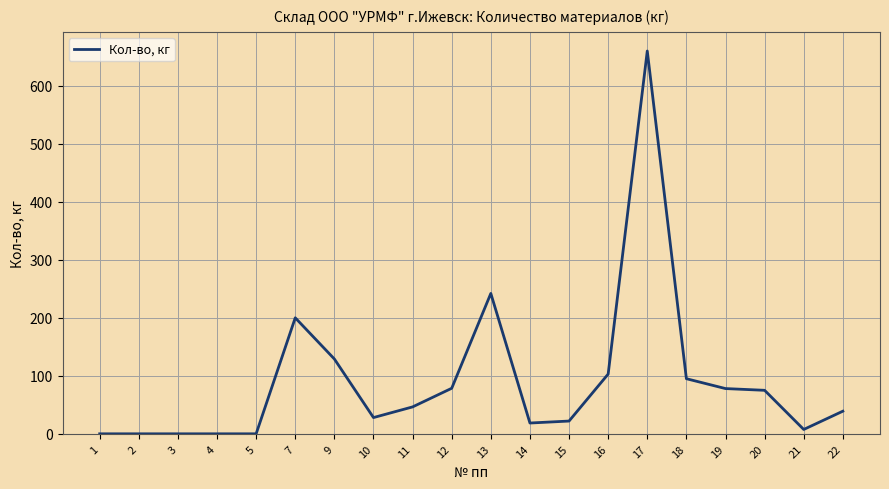

Is it true that the value at 15 is 22.0?

True